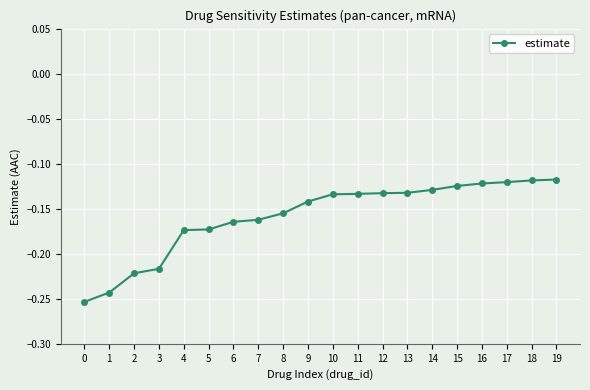

Does the chart have visible grid lines?

Yes